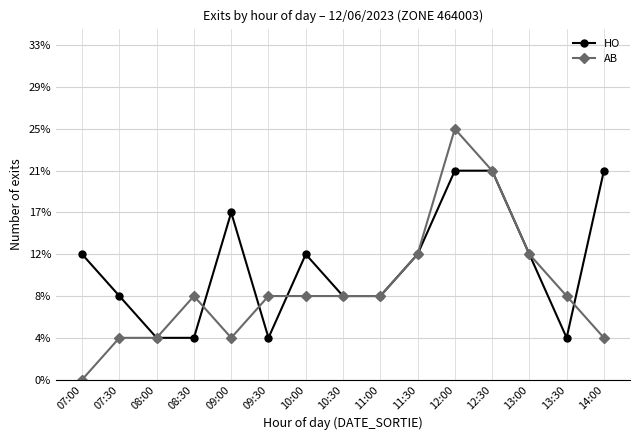

How many times do AB and HO cross each other?

4